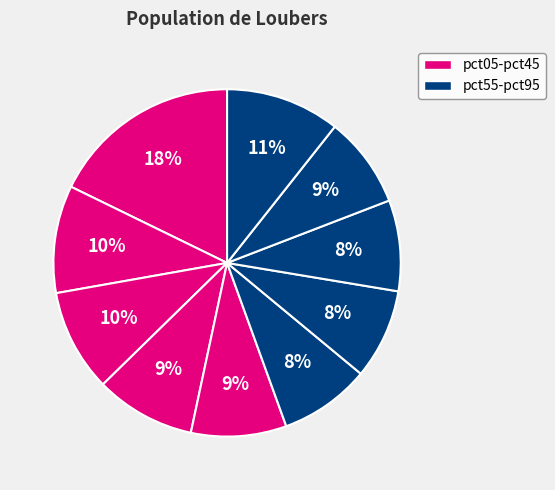

What is the smallest slice in the pie chart?

pct65